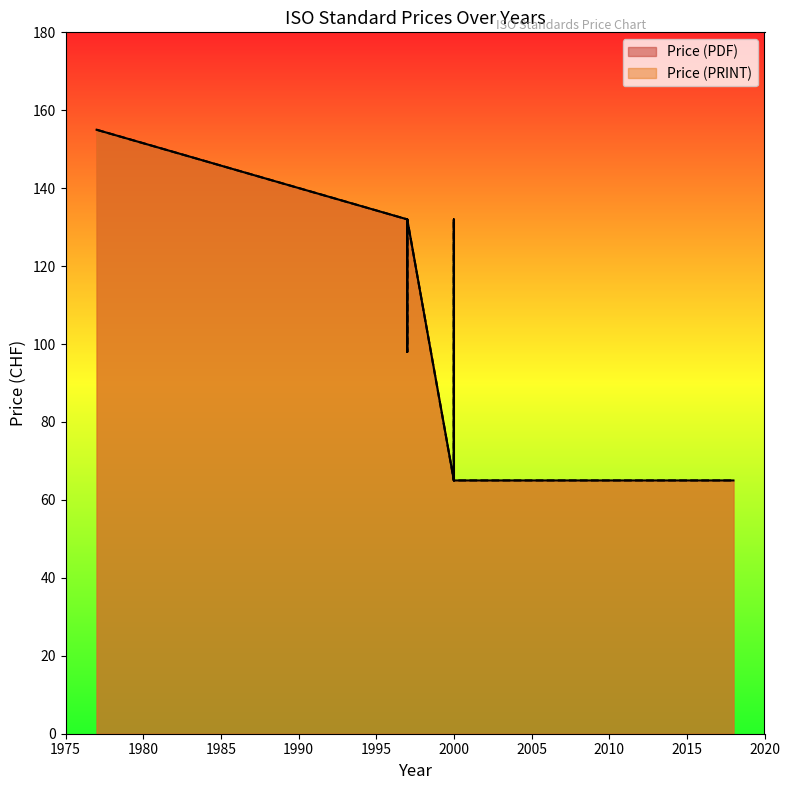

What is the minimum value shown in the chart?

65